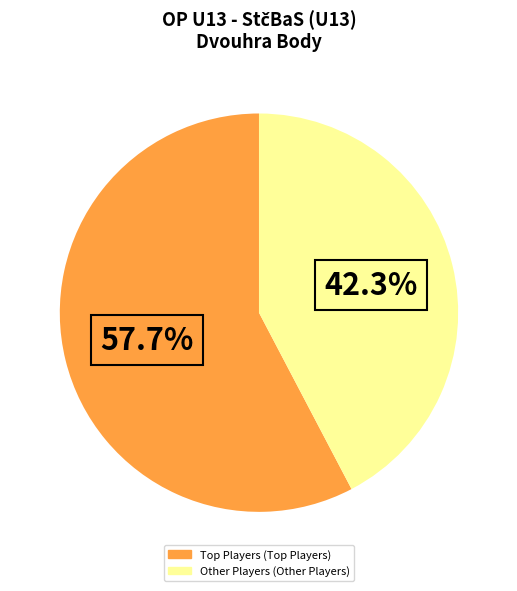

Does any single category account for the majority?

Yes